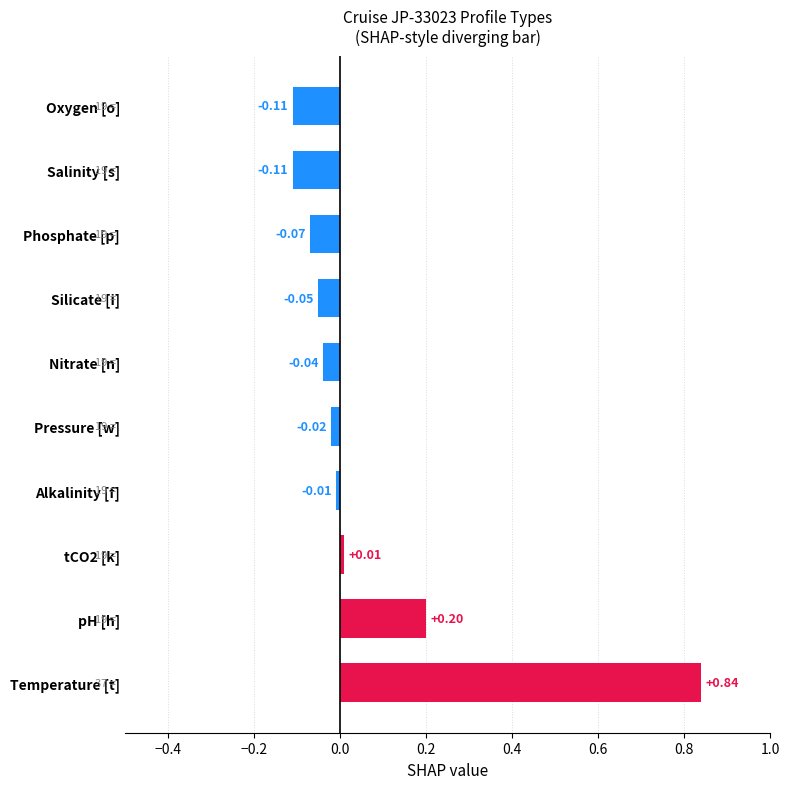

Which category has the highest value across all series?

Temperature [t]